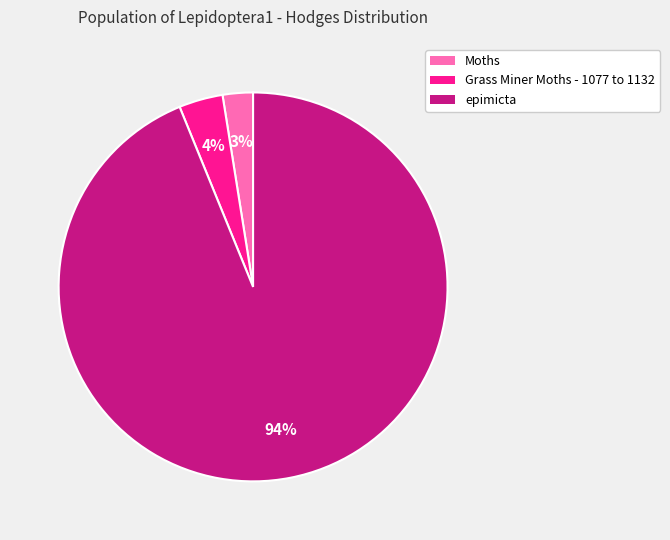

Is there any slice that represents more than half of the pie?

Yes